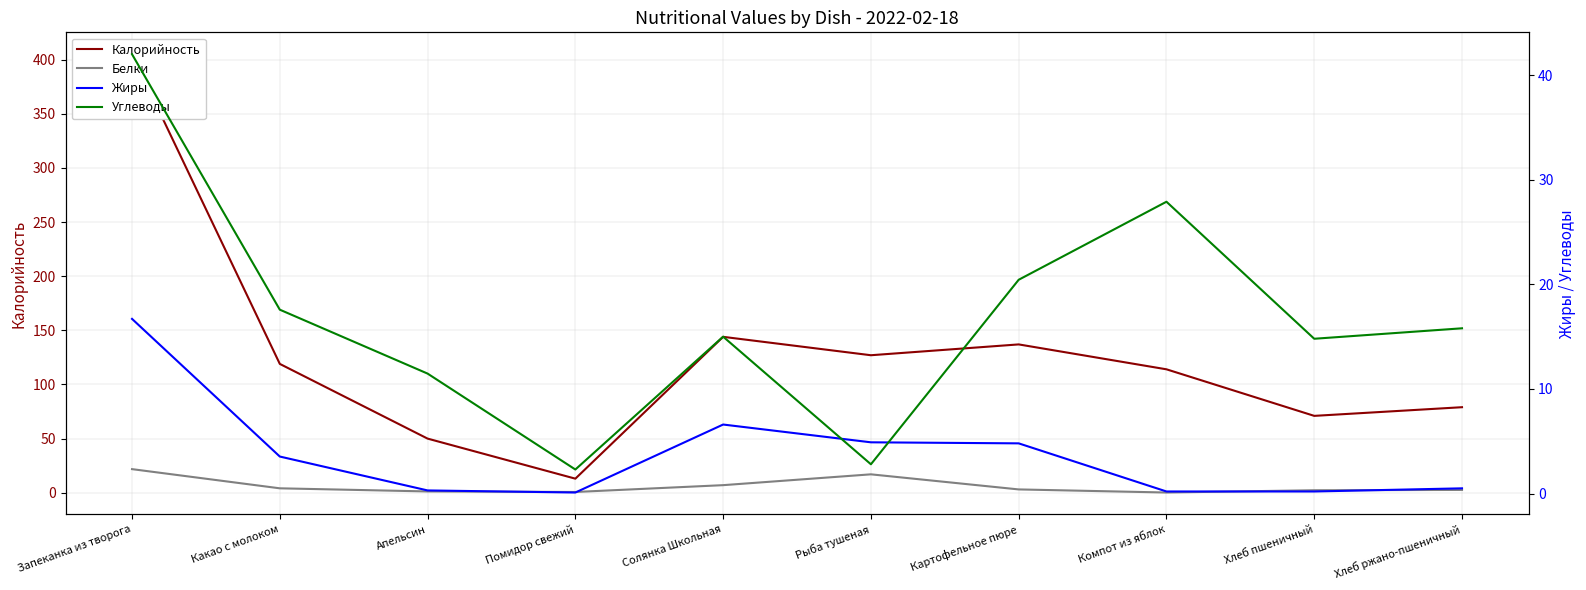

At which label does Углеводы reach its peak?

Запеканка из творога